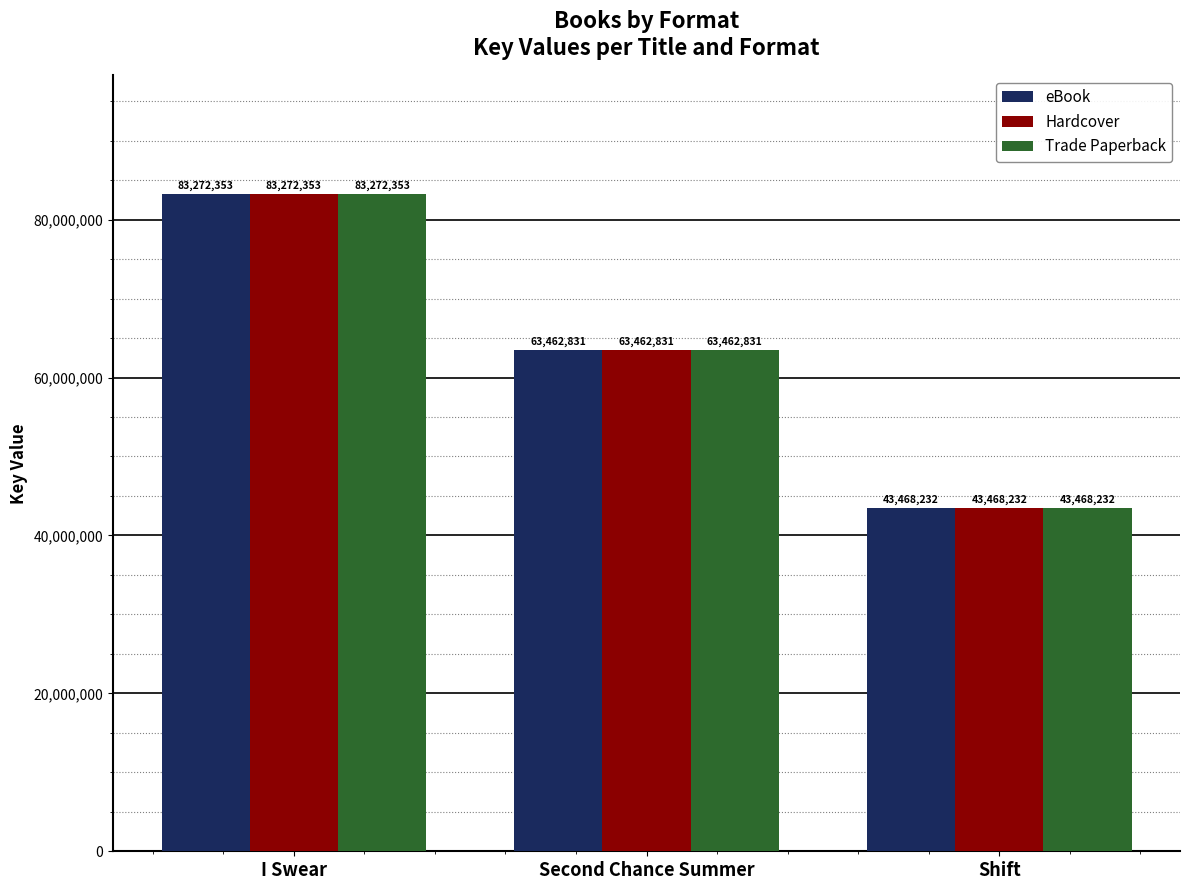

Is the value of eBook at I Swear greater than the value of Hardcover at Shift?

Yes